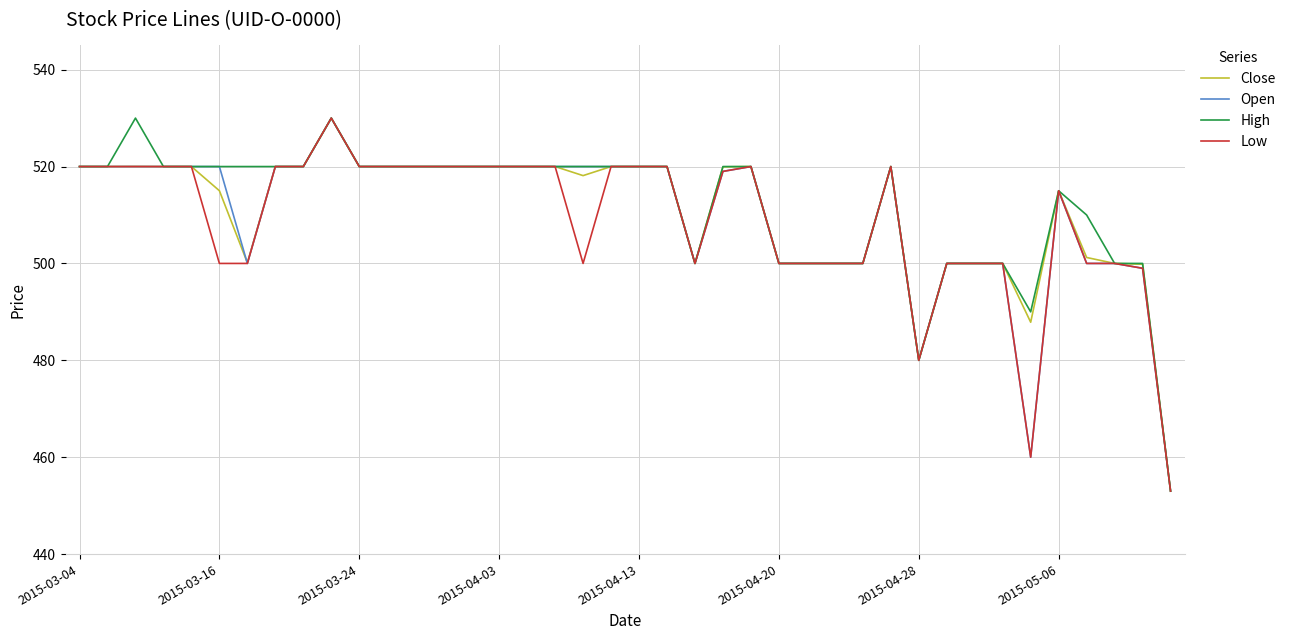

What is the greatest value displayed?

530.0